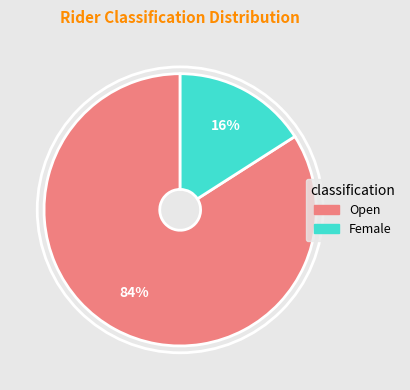

How many segments does this pie chart have?

2